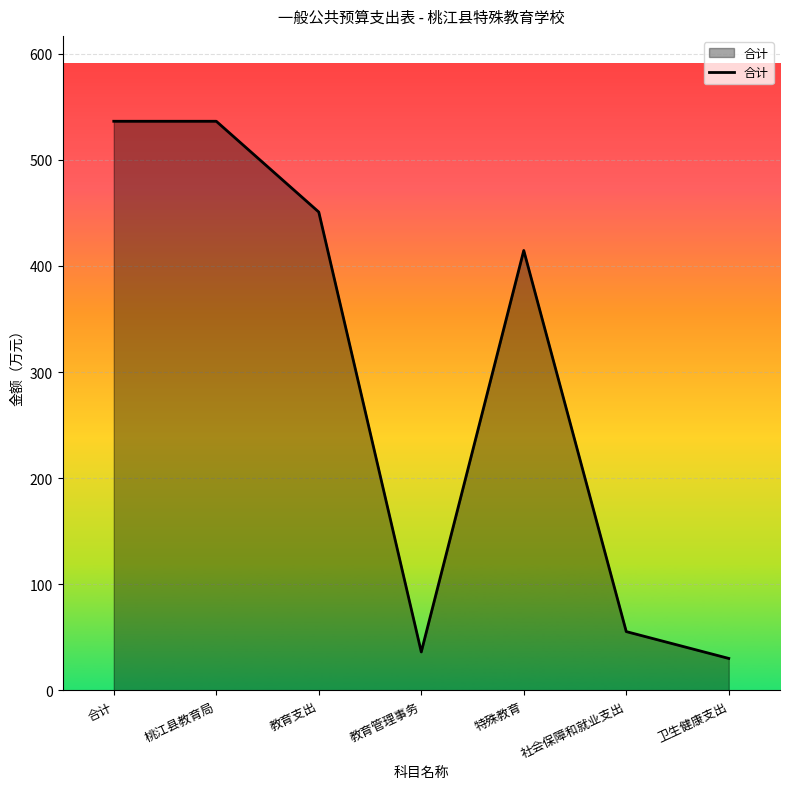

How many interior local valleys (lower than both neighbors) does the data have?

1